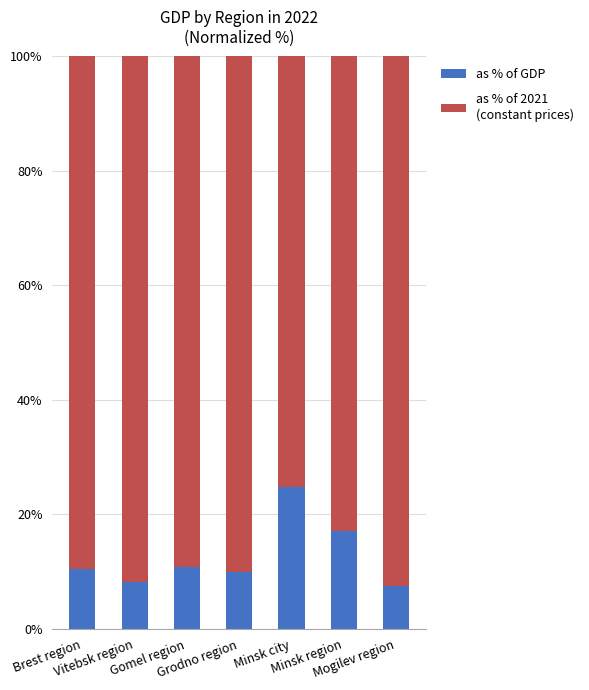

How many bars are there in total?

7